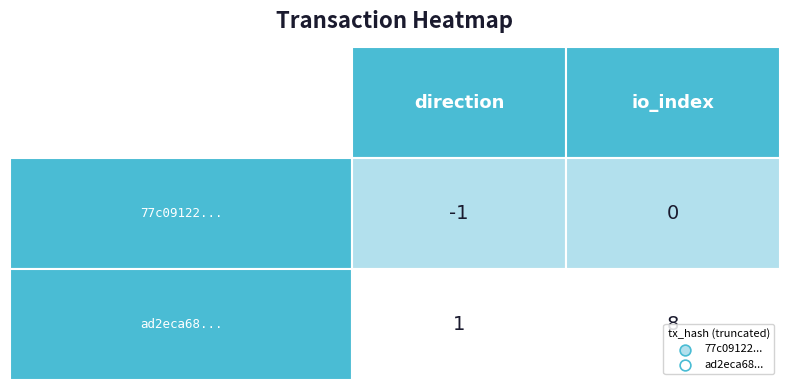

What is the total value across all series at 1?

8